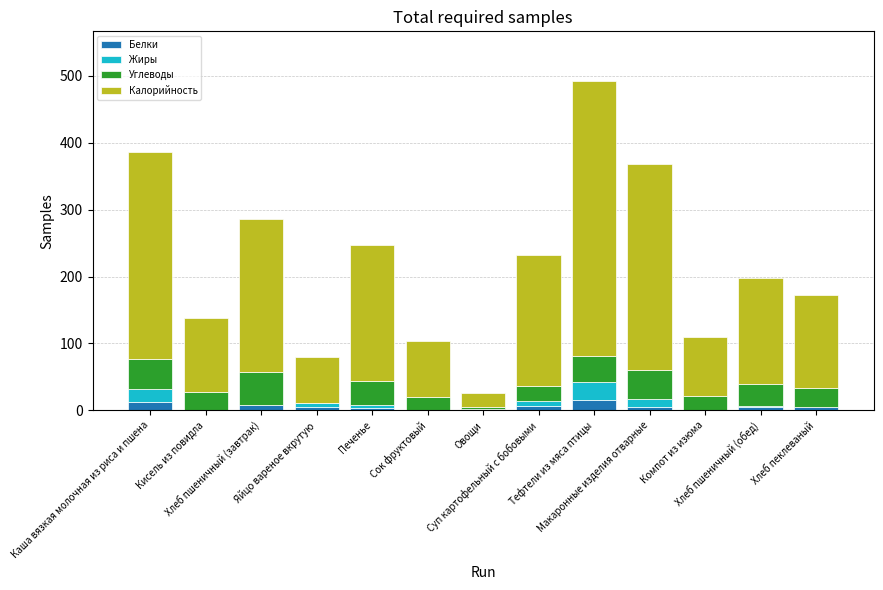

How many categories are shown in the chart?

13